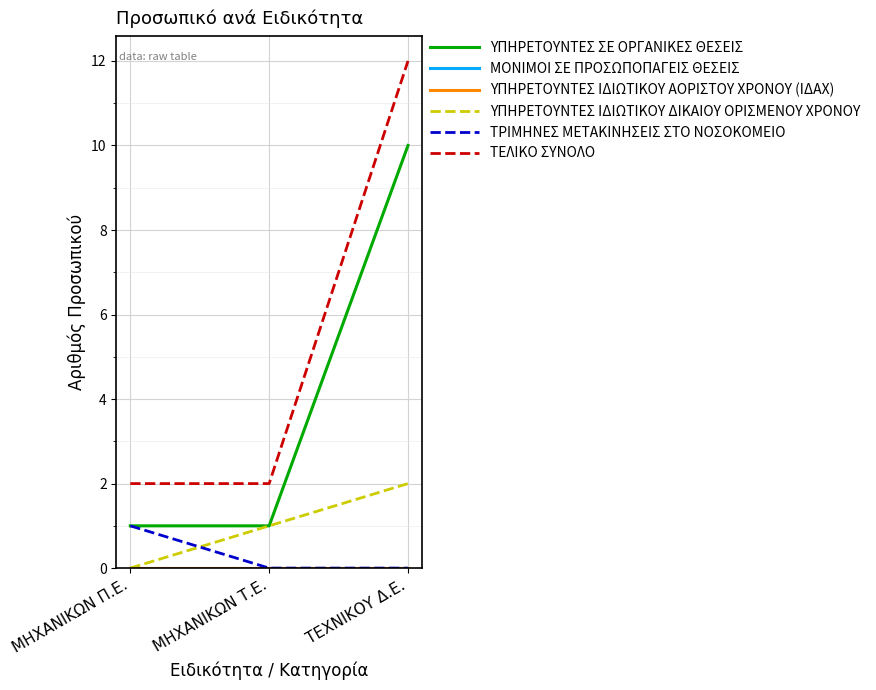

Reading left to right, extract all data points from this chart.

ΥΠΗΡΕΤΟΥΝΤΕΣ ΣΕ ΟΡΓΑΝΙΚΕΣ ΘΕΣΕΙΣ: 1	1	10
ΜΟΝΙΜΟΙ ΣΕ ΠΡΟΣΩΠΟΠΑΓΕΙΣ ΘΕΣΕΙΣ: 0	0	0
ΥΠΗΡΕΤΟΥΝΤΕΣ ΙΔΙΩΤΙΚΟΥ ΑΟΡΙΣΤΟΥ ΧΡΟΝΟΥ (ΙΔΑΧ): 0	0	0
ΥΠΗΡΕΤΟΥΝΤΕΣ ΙΔΙΩΤΙΚΟΥ ΔΙΚΑΙΟΥ ΟΡΙΣΜΕΝΟΥ ΧΡΟΝΟΥ: 0	1	2
ΤΡΙΜΗΝΕΣ ΜΕΤΑΚΙΝΗΣΕΙΣ ΣΤΟ ΝΟΣΟΚΟΜΕΙΟ: 1	0	0
ΤΕΛΙΚΟ ΣΥΝΟΛΟ: 2	2	12